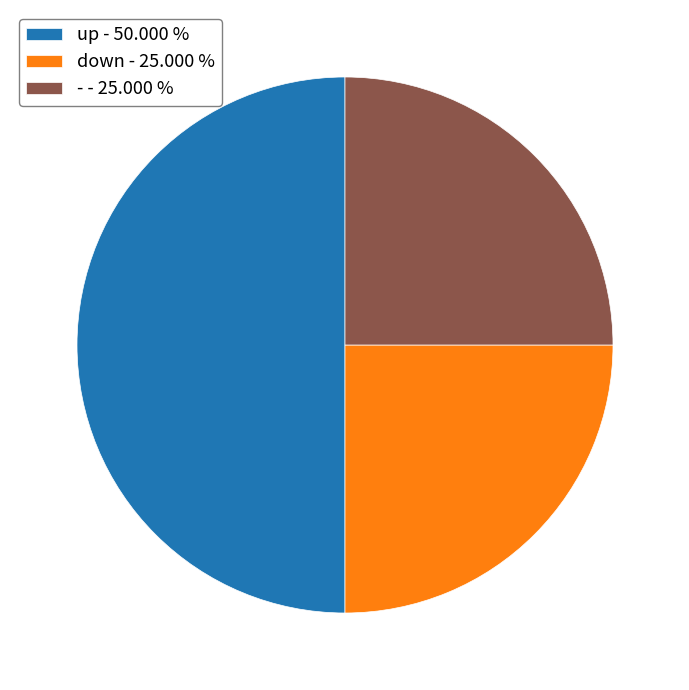

Does - - 25.000 % account for over 50% of the chart?

No